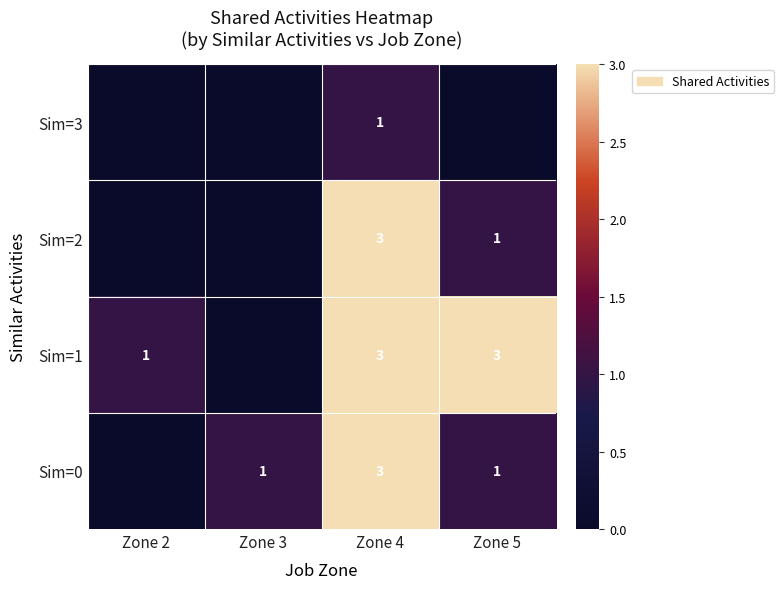

What is the total value across all series at Zone 4?

10